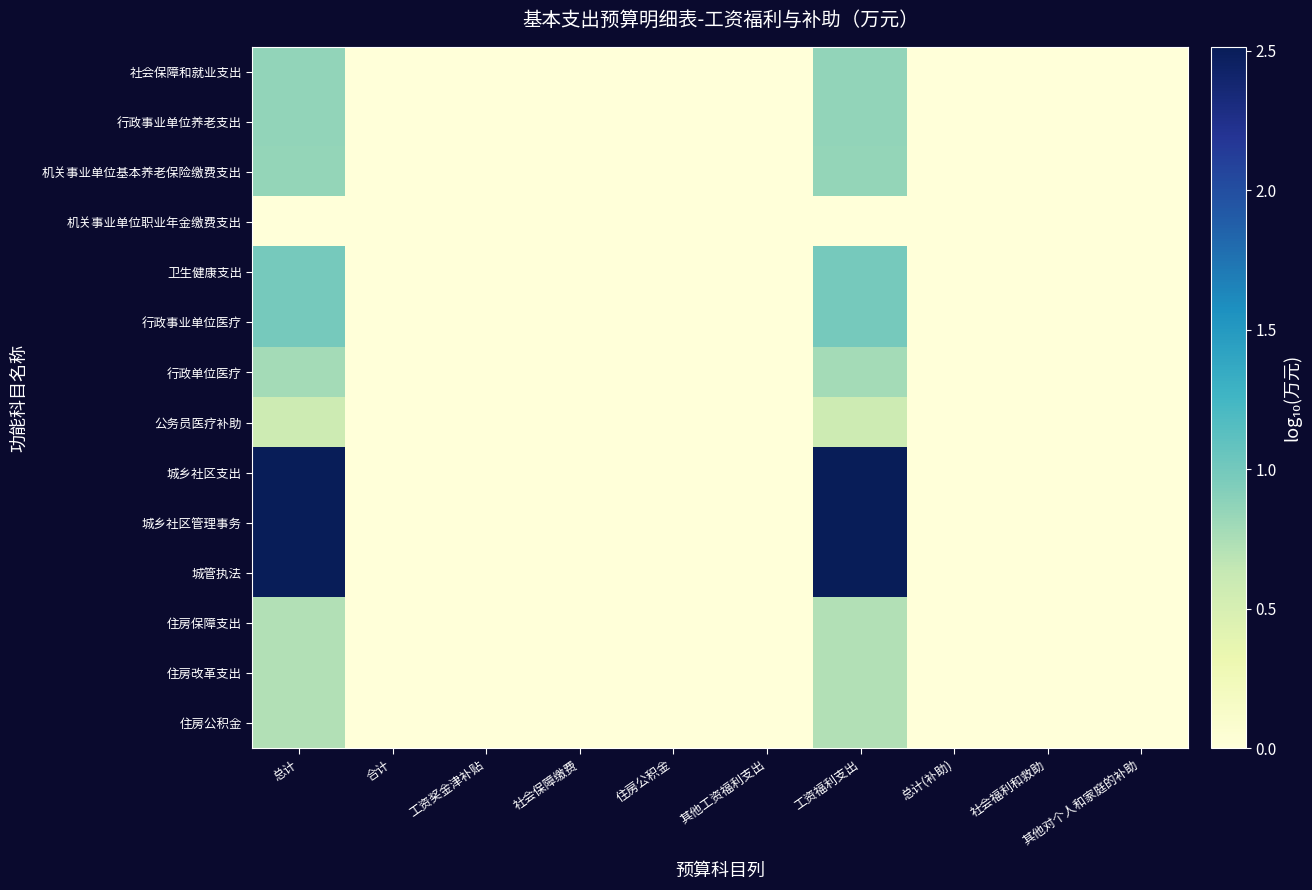

How many categories are shown in the chart?

10